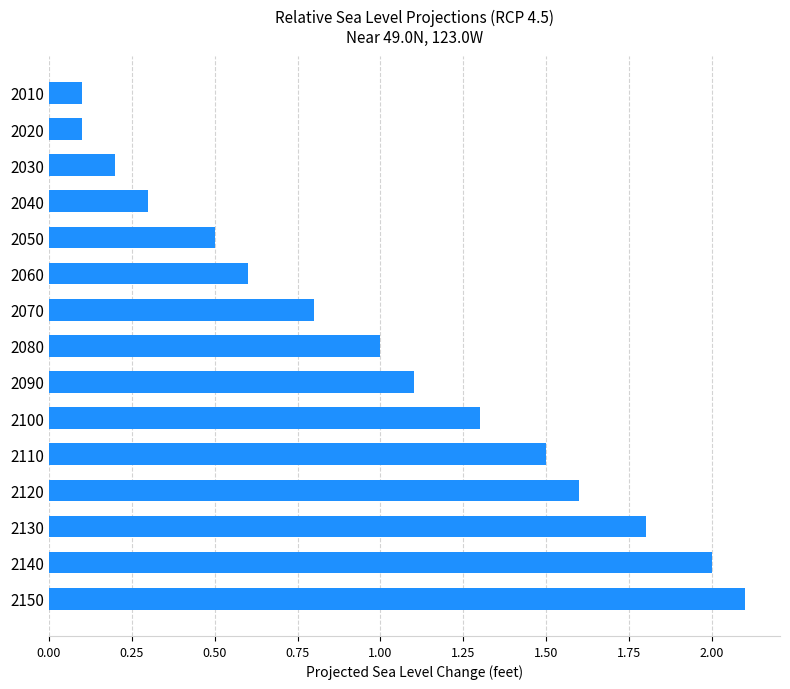

Reading top to bottom, extract all data points from this chart.

2010=0.1	2020=0.1	2030=0.2	2040=0.3	2050=0.5	2060=0.6	2070=0.8	2080=1.0	2090=1.1	2100=1.3	2110=1.5	2120=1.6	2130=1.8	2140=2.0	2150=2.1